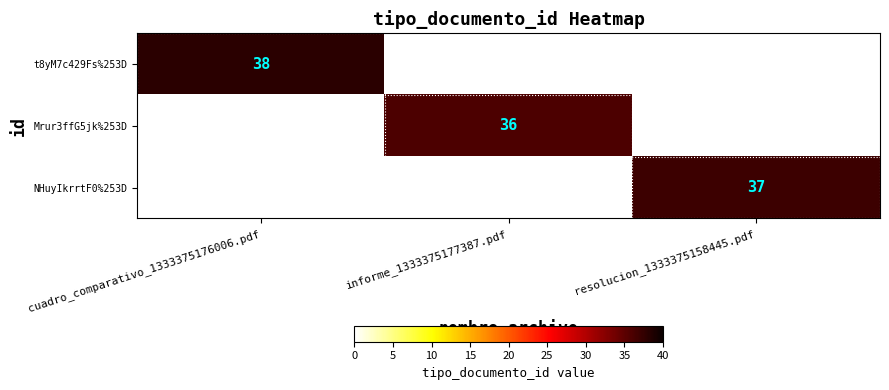

At resolucion_1333375158445.pdf, list the series in order from smallest to largest.

t8yM7c429Fs%253D, Mrur3ffG5jk%253D, NHuyIkrrtF0%253D